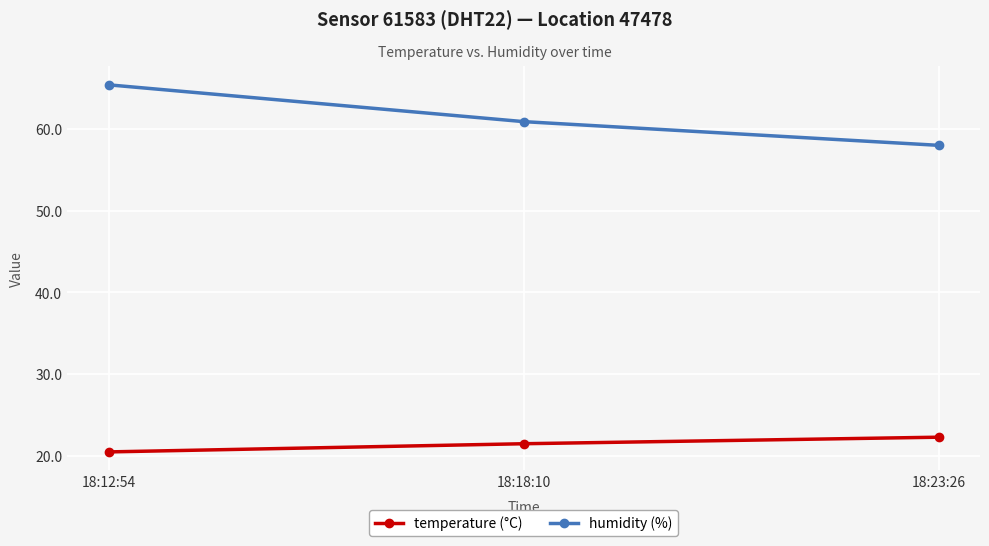

At which category is the sum across all series the highest?

18:12:54